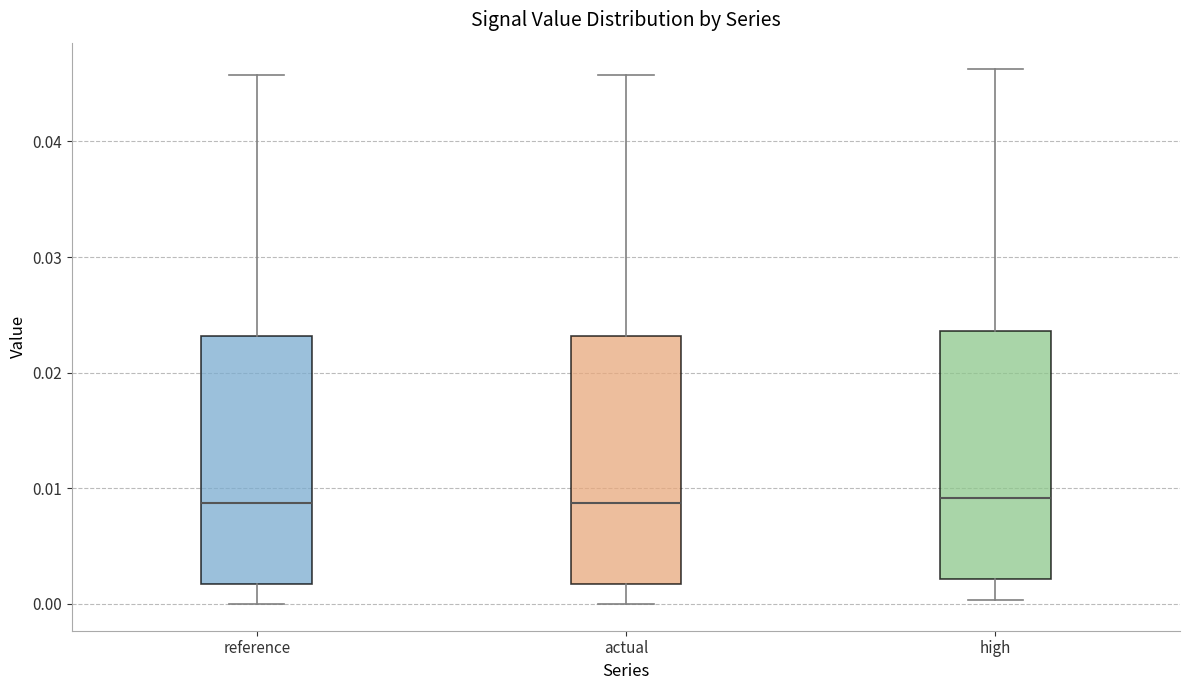

Reading left to right, transcribe this box plot: for each box, give where its median line is, the range the box spans, and where its two whiskers end, as read against the y-axis. The values are not printed on the chart, so give them approximately, as read against the axis.

reference: median 0.009, box 0.002 to 0.023, whiskers 0.000 to 0.046
actual: median 0.009, box 0.002 to 0.023, whiskers 0.000 to 0.046
high: median 0.009, box 0.002 to 0.024, whiskers 0.000 to 0.046